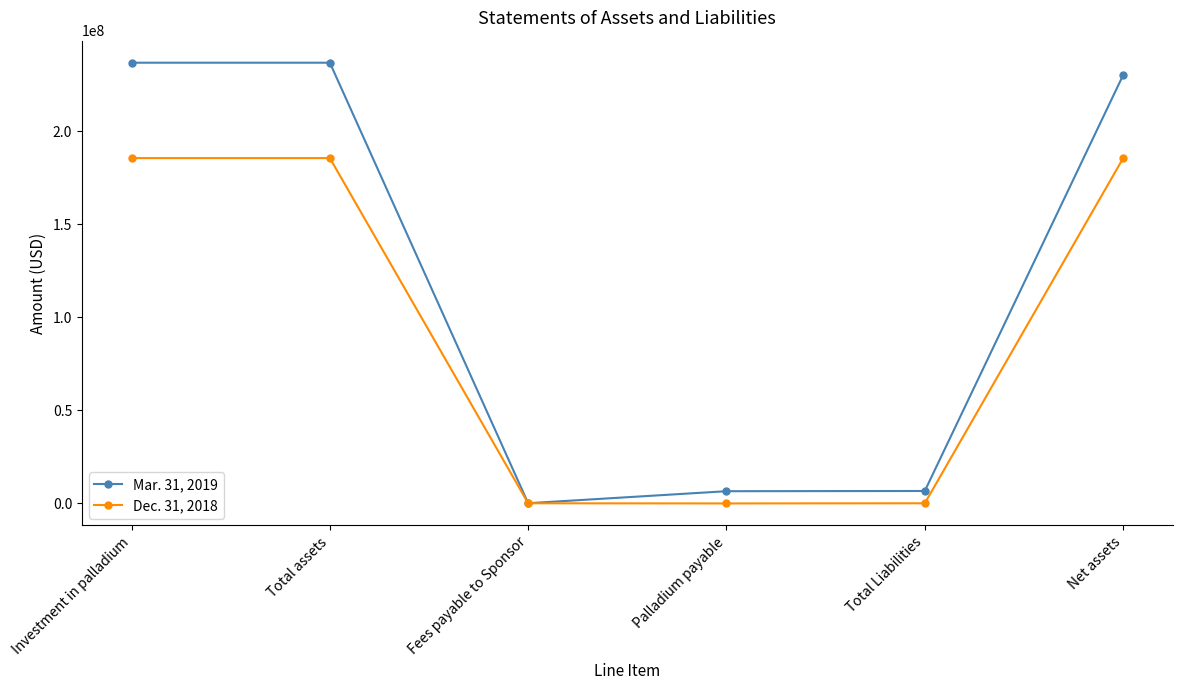

The value of Mar. 31, 2019 at Investment in palladium is 236804000. True or false?

True